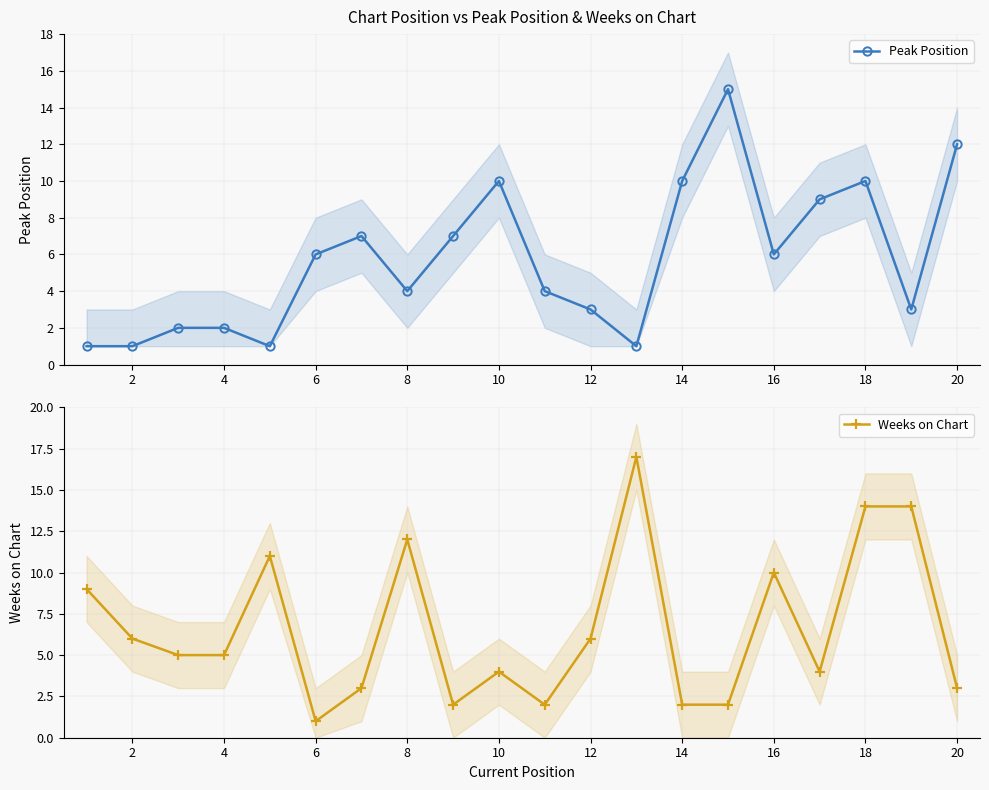

What is the minimum value shown in the chart?

1